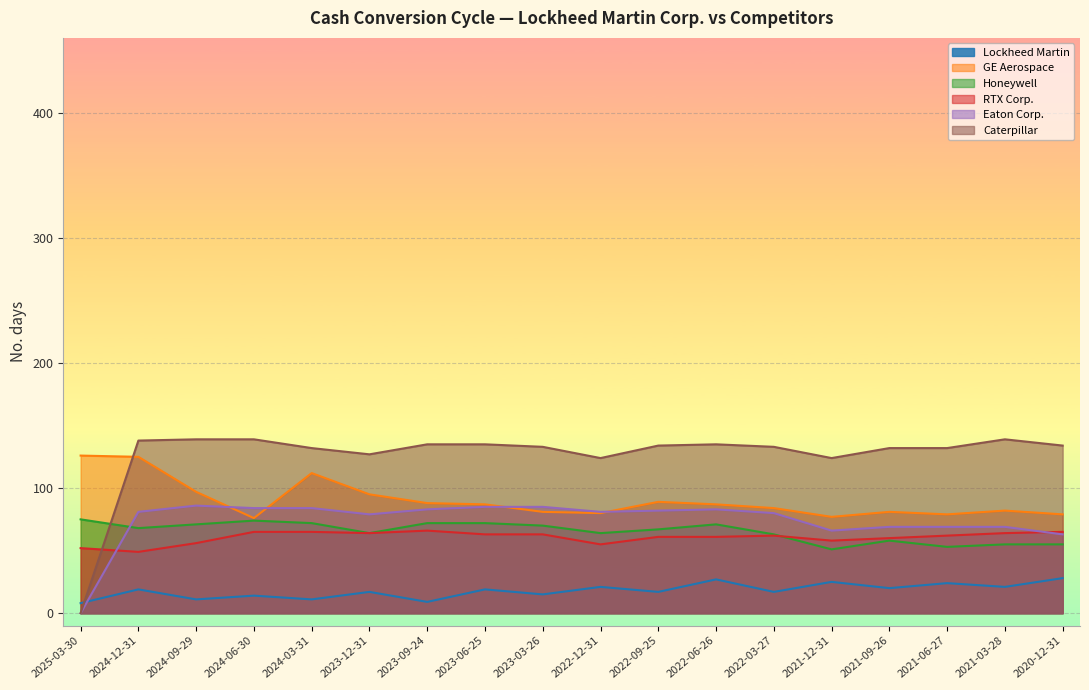

List the series in order of their peak value, highest first.

Caterpillar, GE Aerospace, Eaton Corp., Honeywell, RTX Corp., Lockheed Martin